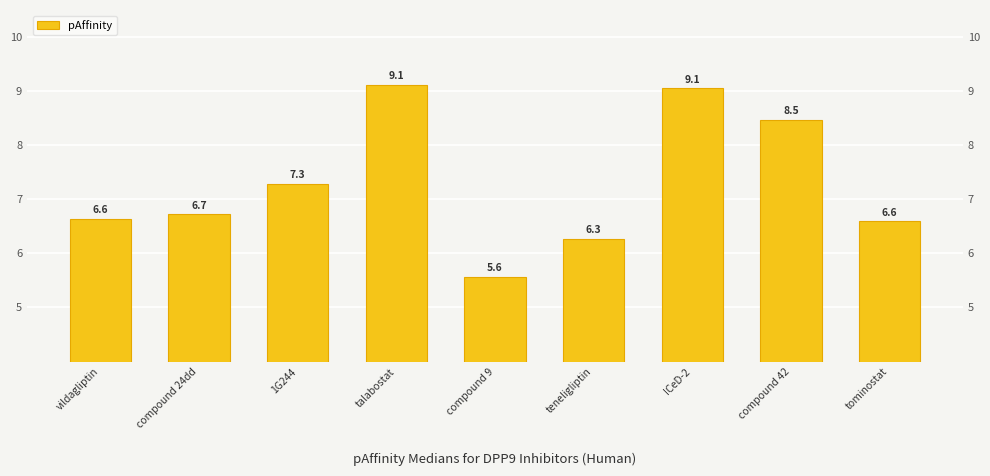

What value does the data have at ICeD-2?

9.1